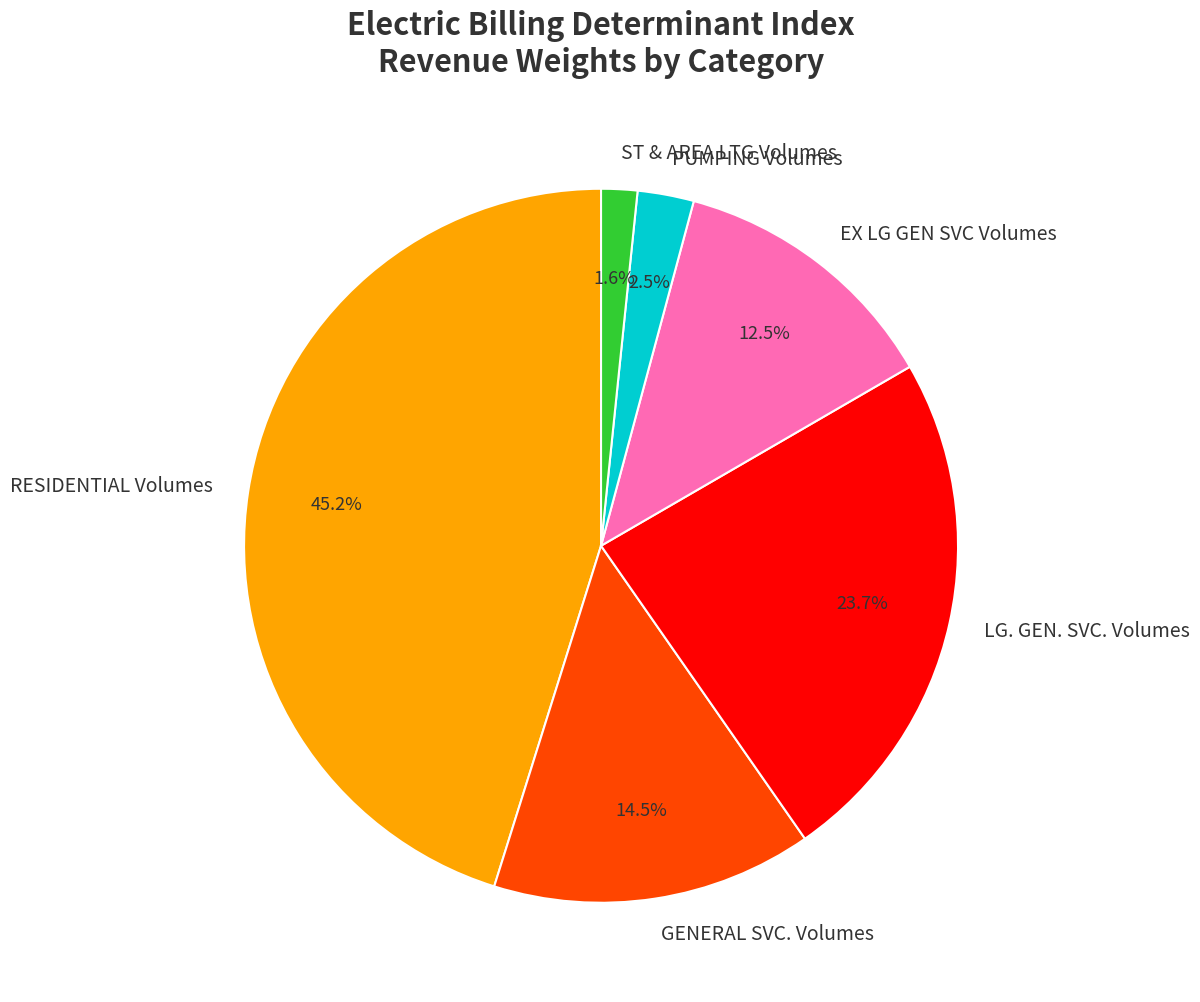

Combined, do RESIDENTIAL Volumes and EX LG GEN SVC Volumes account for over 50%?

Yes